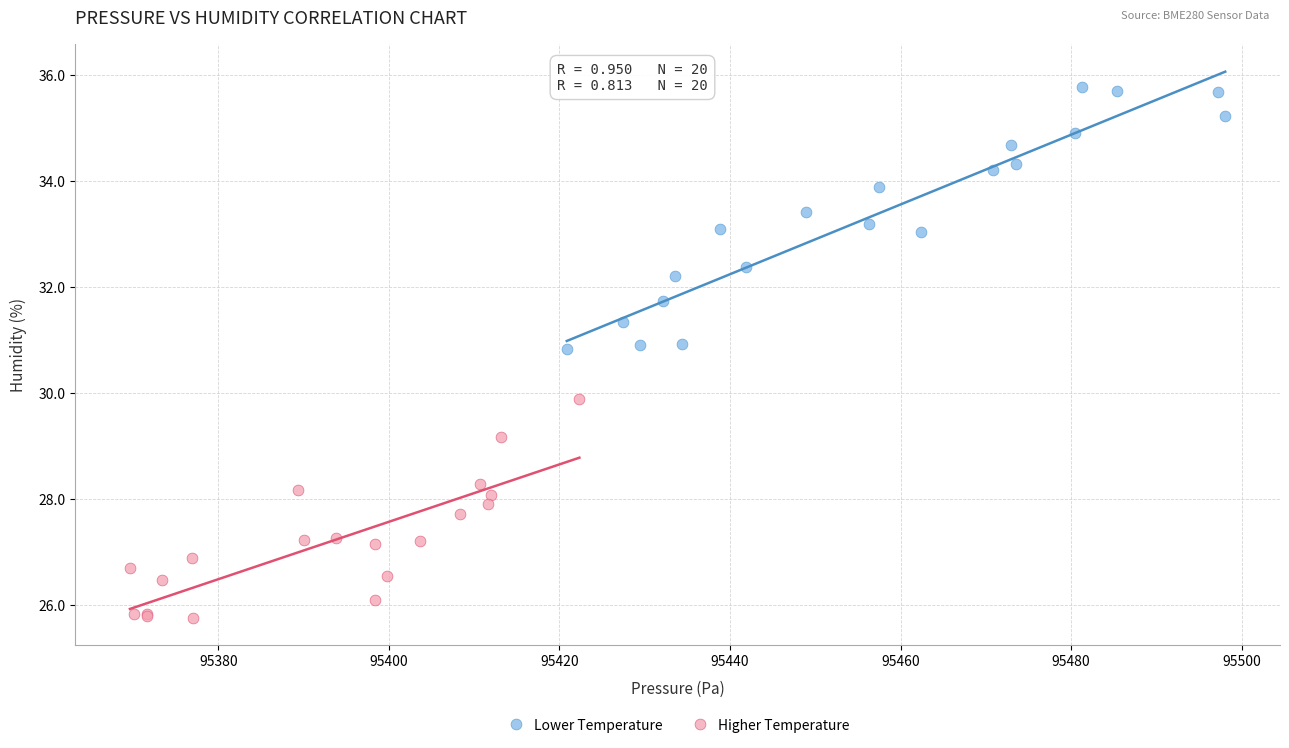

Which series contains the highest Y value?

Lower Temperature